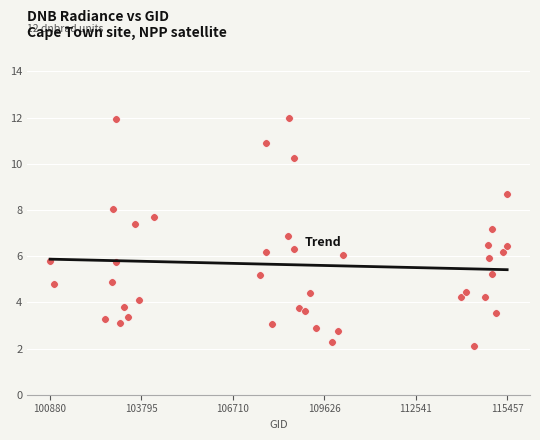

What is the range of Y values (max minus min)?

9.9